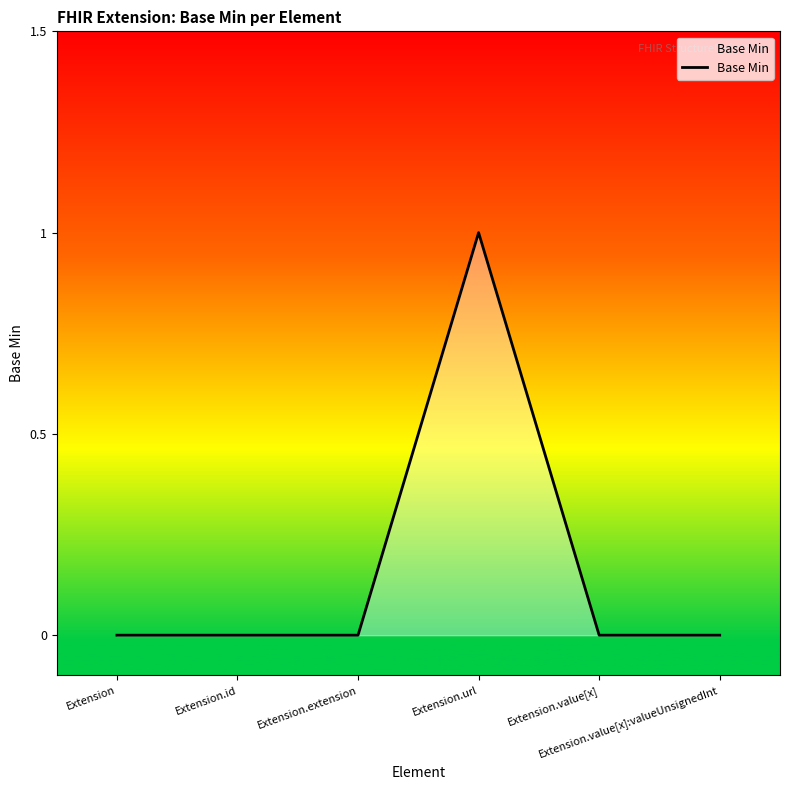

True or false: the data has more than 0 interior local peaks.

True